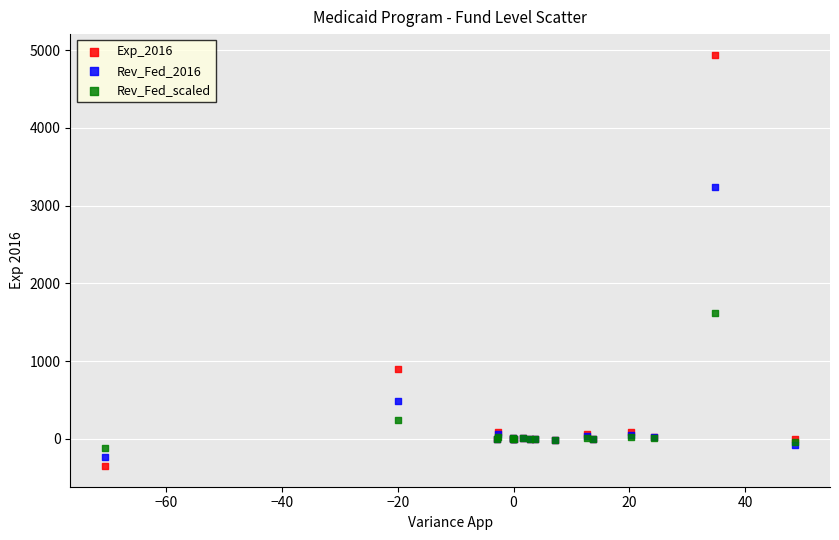

Which series has the widest spread of Y values?

Exp_2016